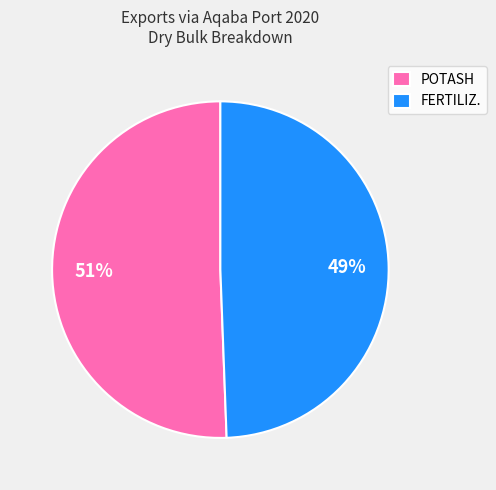

How many slices are in this pie chart?

2